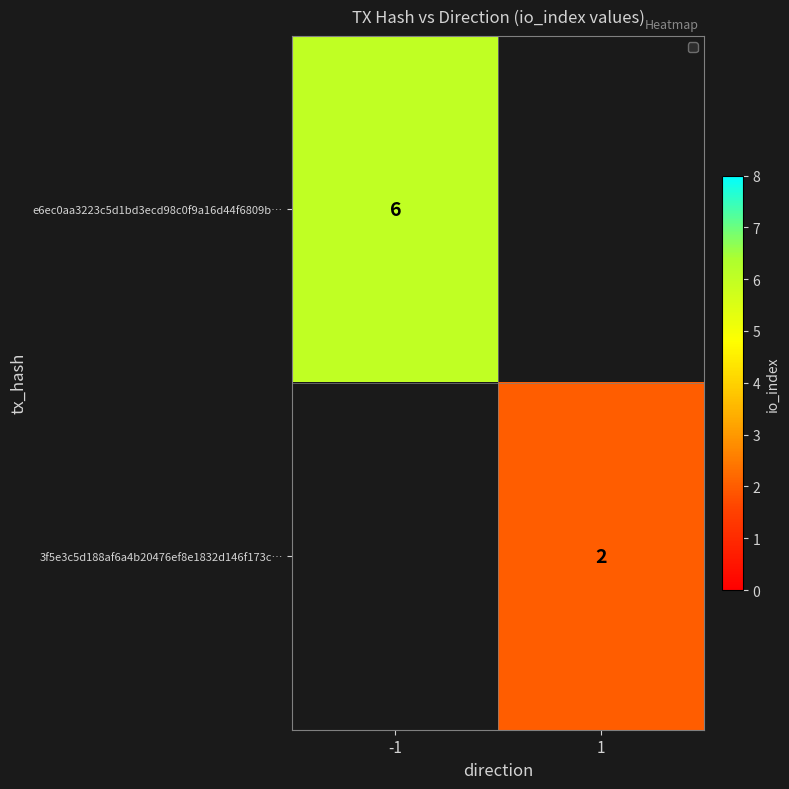

True or false: e6ec0aa3223c5d1bd3ecd98c0f9a16d44f6809b… has a value of 6 at -1.

True